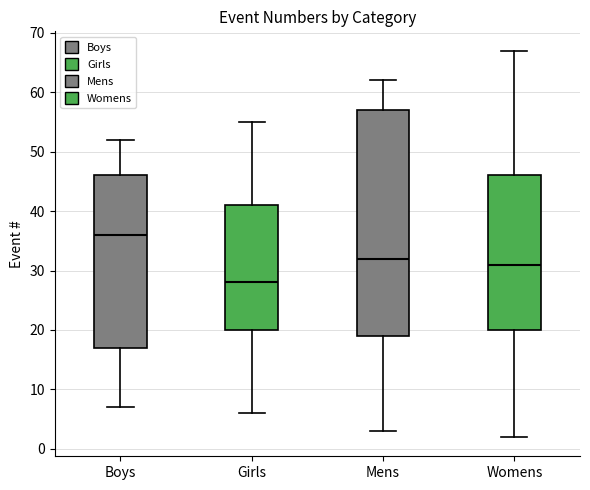

Reading left to right, read every box against the y-axis: the position of its median line, the range the box covers, and the ends of its whiskers. The values are not printed on the chart, so give them approximately, as read against the axis.

Boys: median 36, box 17 to 46, whiskers 7 to 52
Girls: median 28, box 20 to 41, whiskers 6 to 55
Mens: median 32, box 19 to 57, whiskers 3 to 62
Womens: median 31, box 20 to 46, whiskers 2 to 67